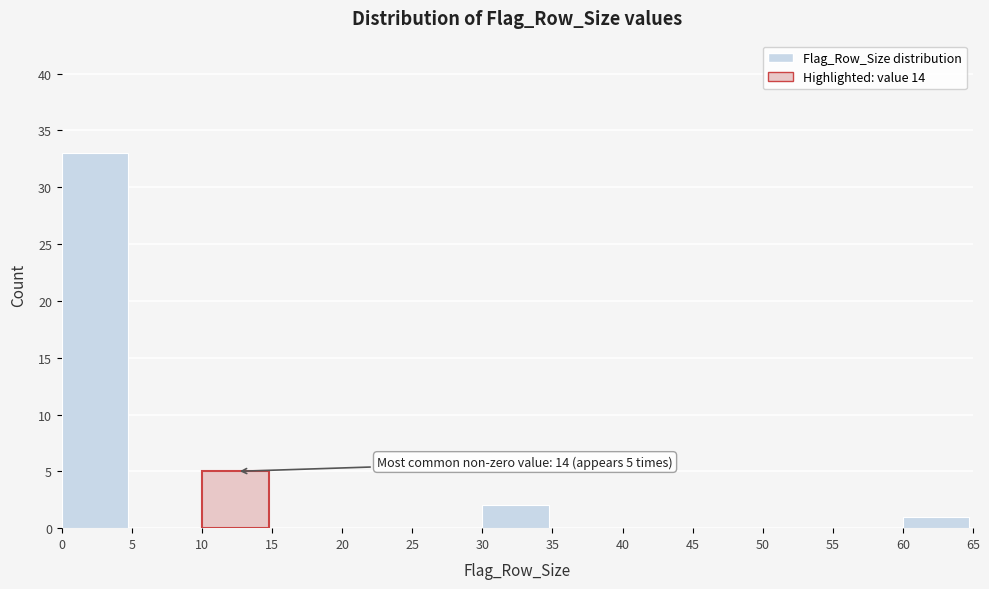

Which range on the x-axis has the tallest bar?

0 to 5